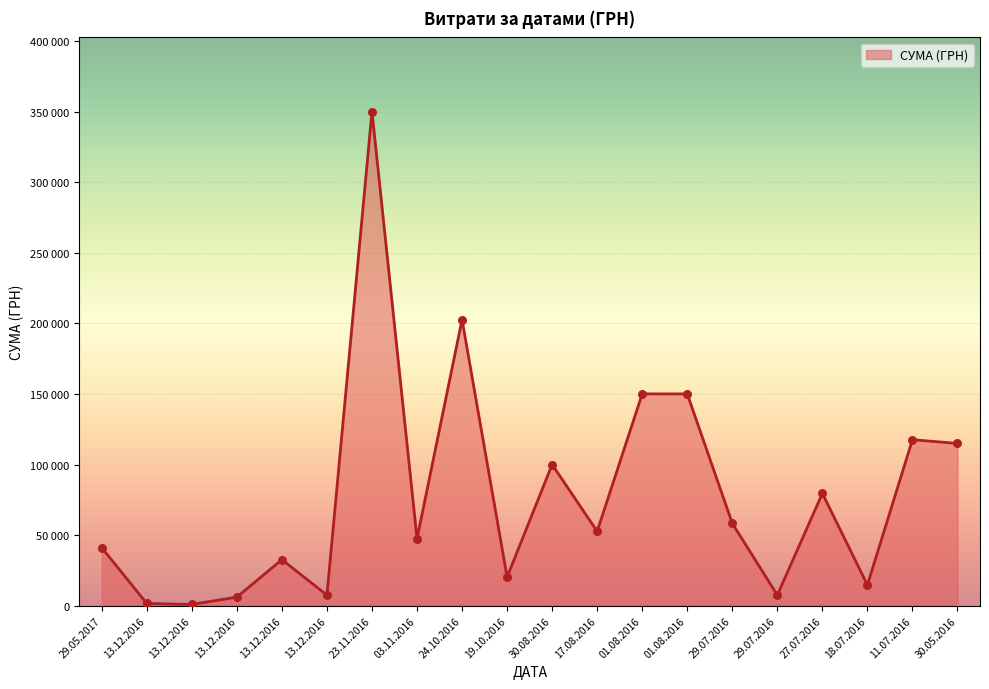

What is the ratio of the value at 29.05.2017 to the value at 13.12.2016?

1.3